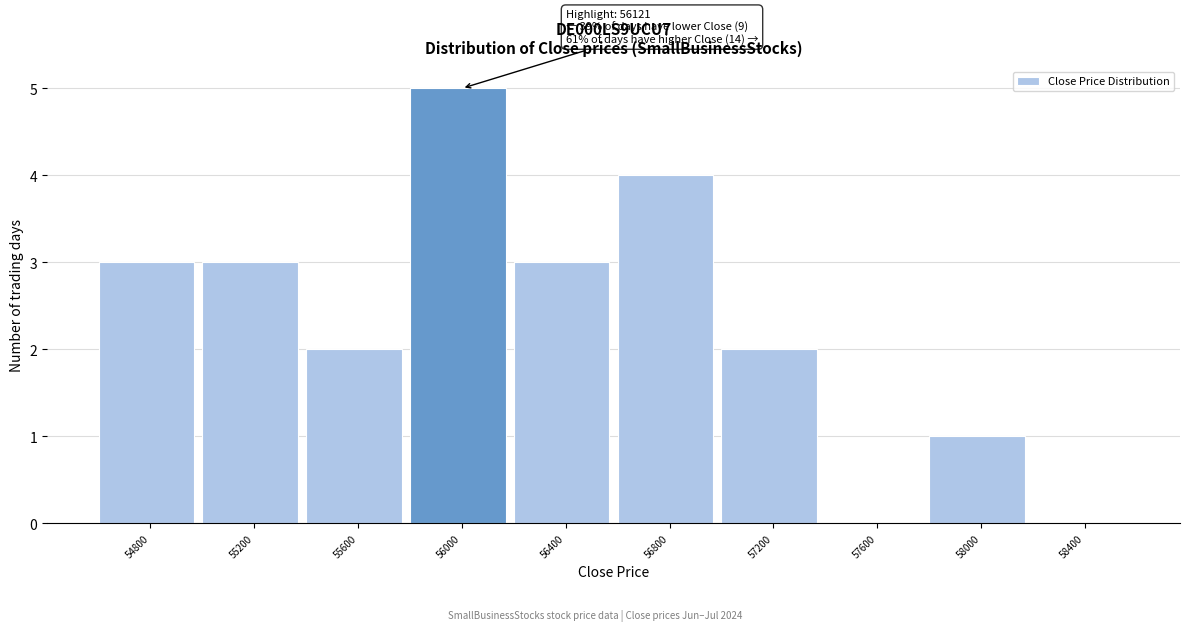

Reading left to right, transcribe all the data shown in this chart.

54800=3	55200=3	55600=2	56000=5	56400=3	56800=4	57200=2	57600=0	58000=1	58400=0